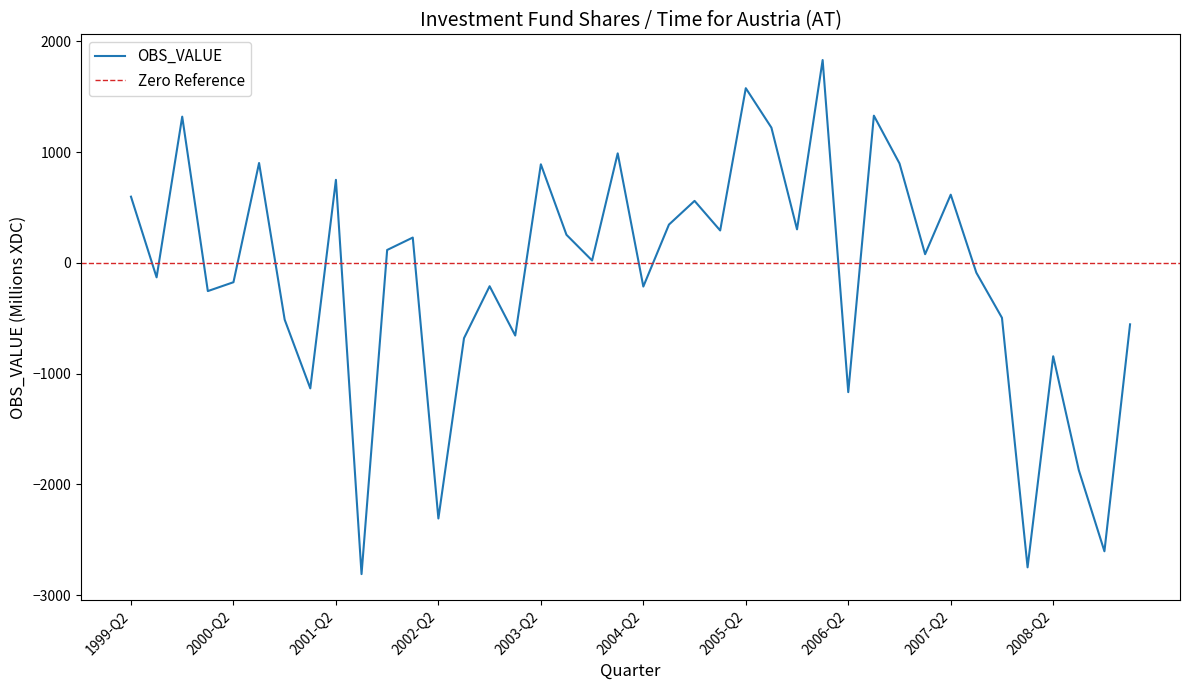

What position from the left is 2005-Q4?

27